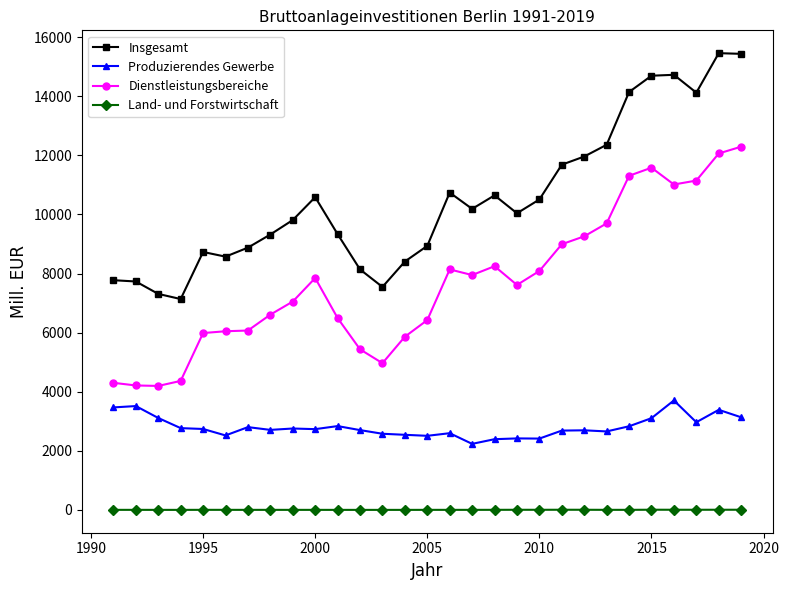

What is the value of the Dienstleistungsbereiche point at the 11th from the left?

6494.5